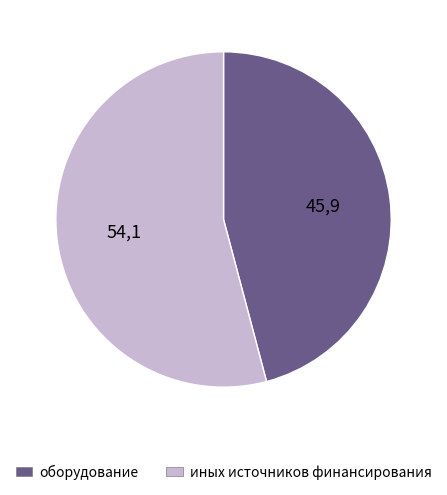

True or false: оборудование accounts for 46% of the total.

True